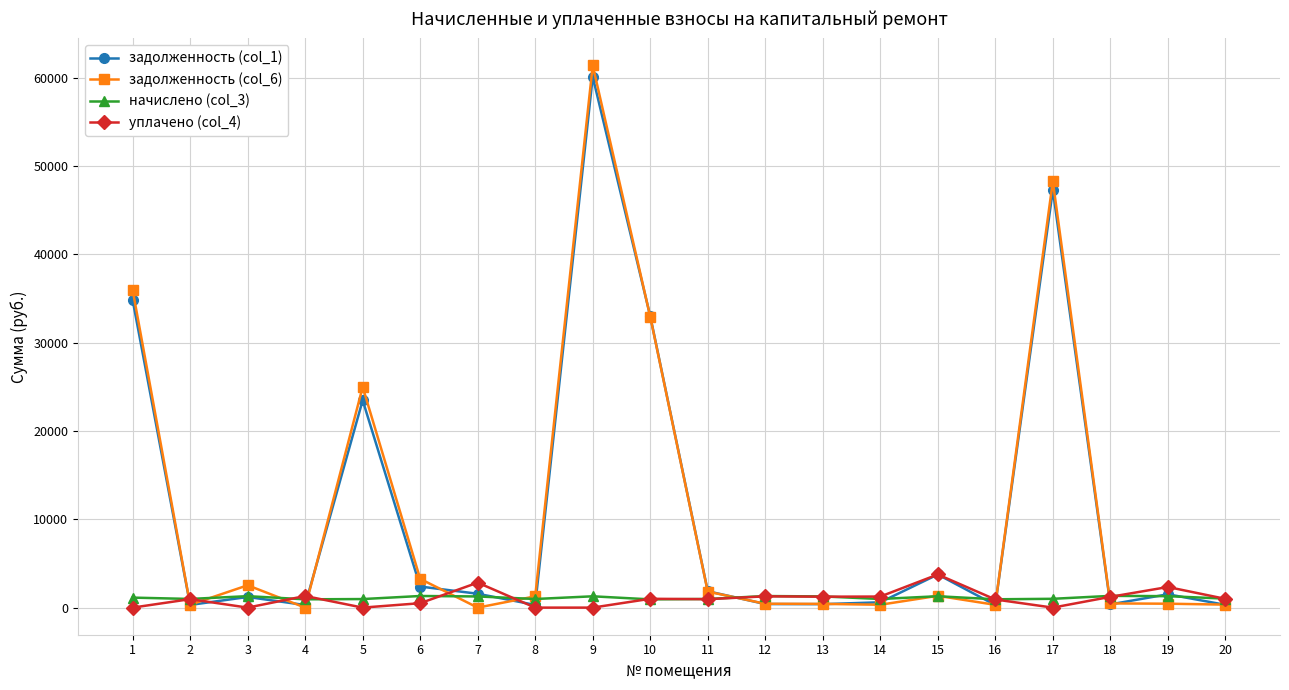

Which series has the largest range (max minus min)?

задолженность (col_6)